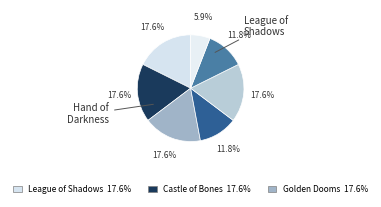

To the nearest percent, what is the difference between the largest and smallest slice percentages?

12%